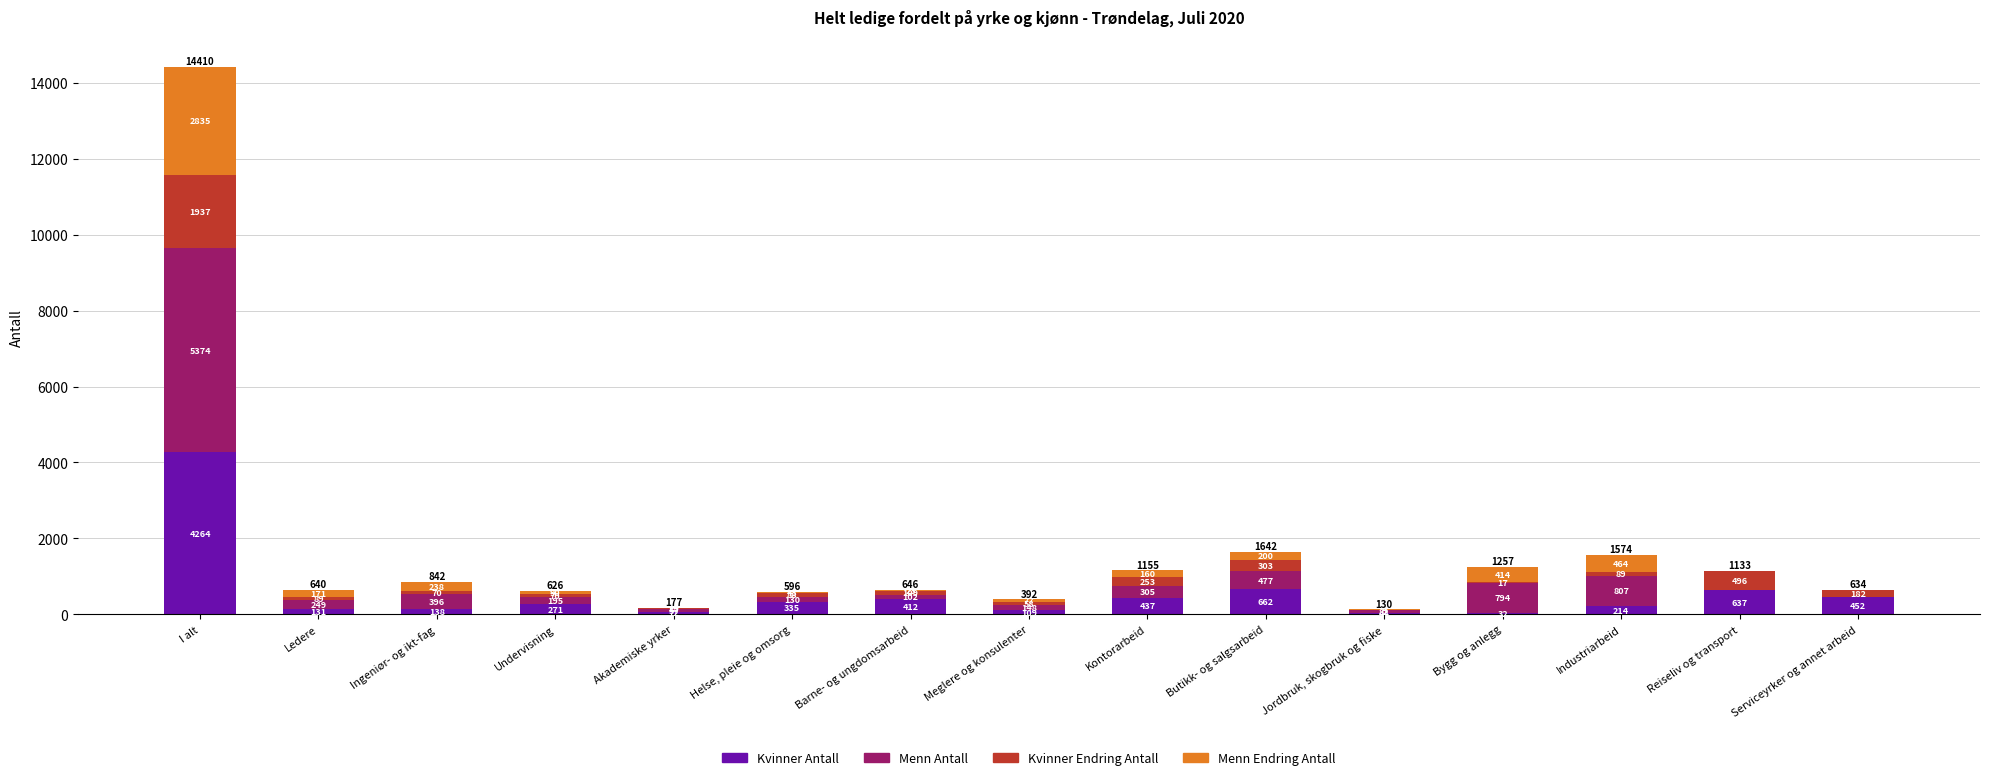

Does the chart contain stacked bars?

Yes